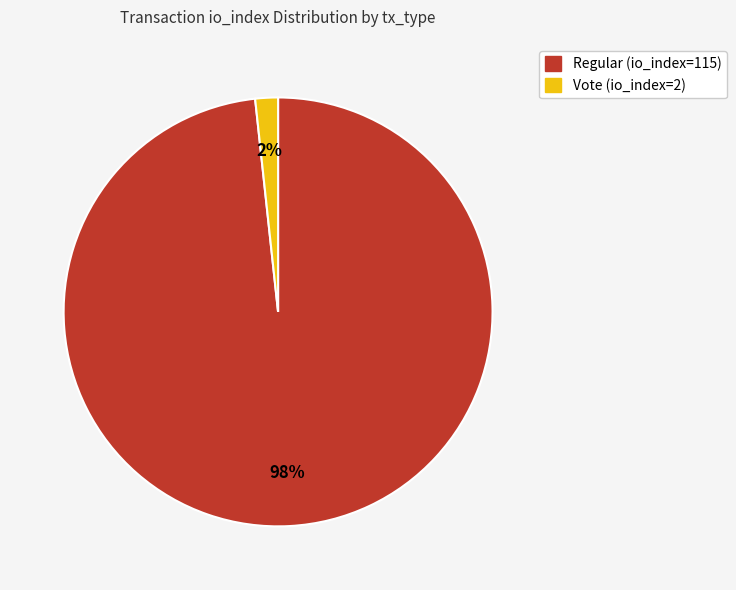

How many slices are in this pie chart?

2